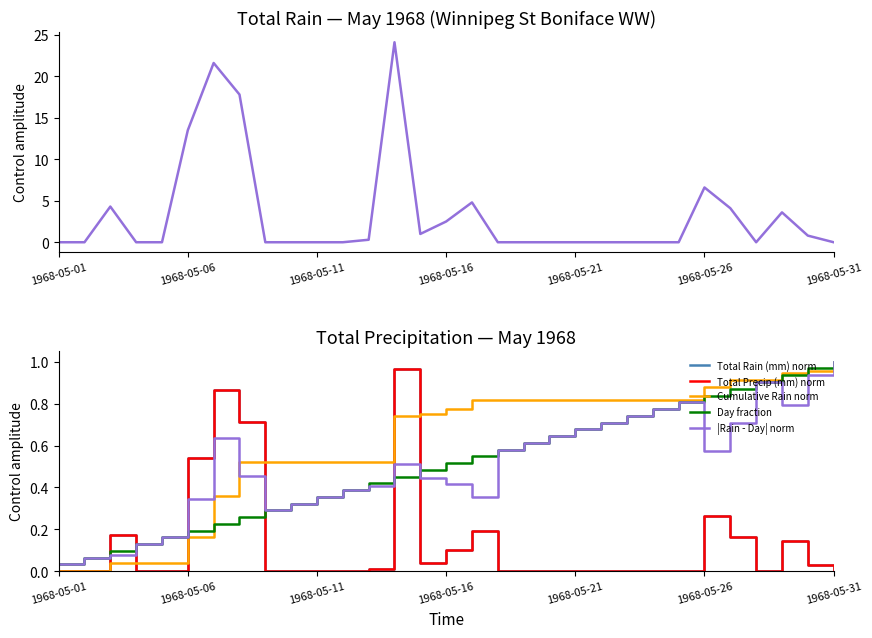

True or false: Total Rain (mm) norm has more than 0 interior local peaks.

True